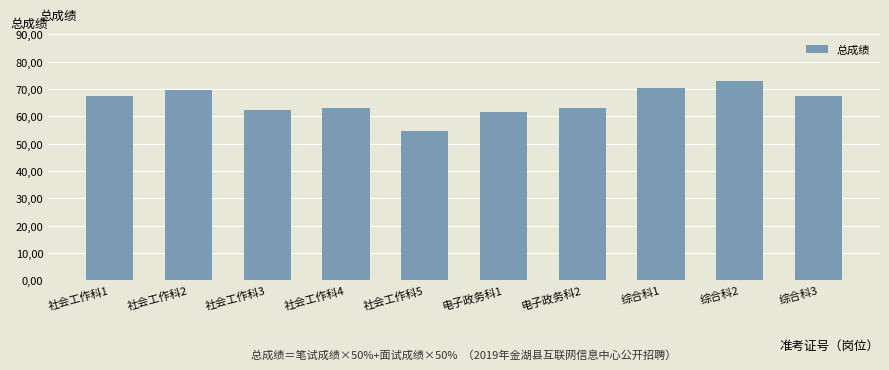

Does the chart contain any negative values?

No